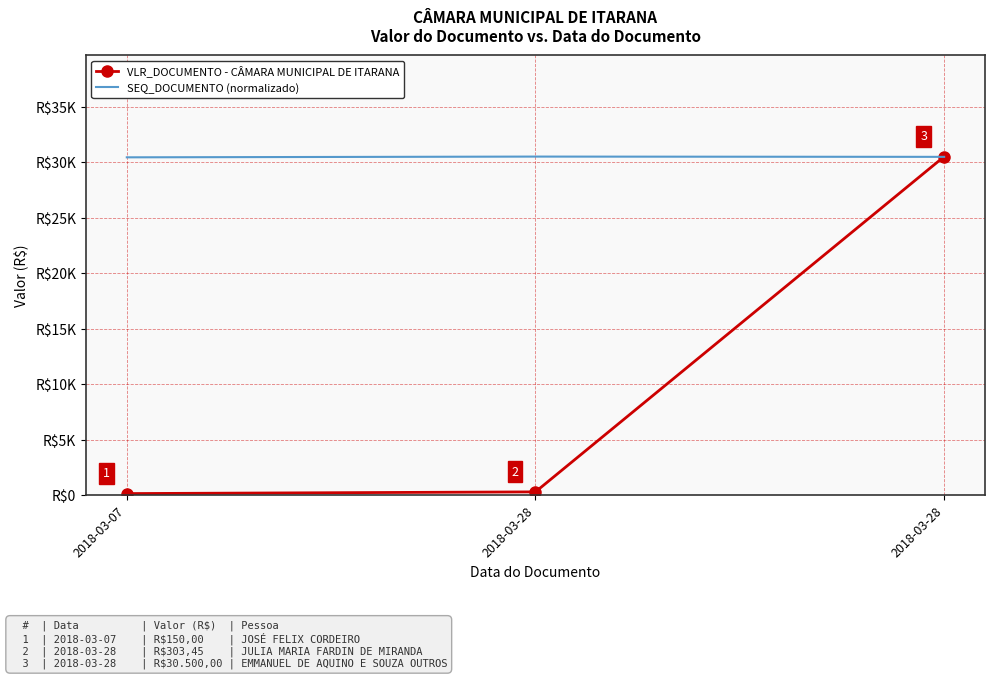

What is the difference between the VLR_DOCUMENTO - CÂMARA MUNICIPAL DE ITARANA values at 2018-03-28 and 2018-03-28?

30196.5